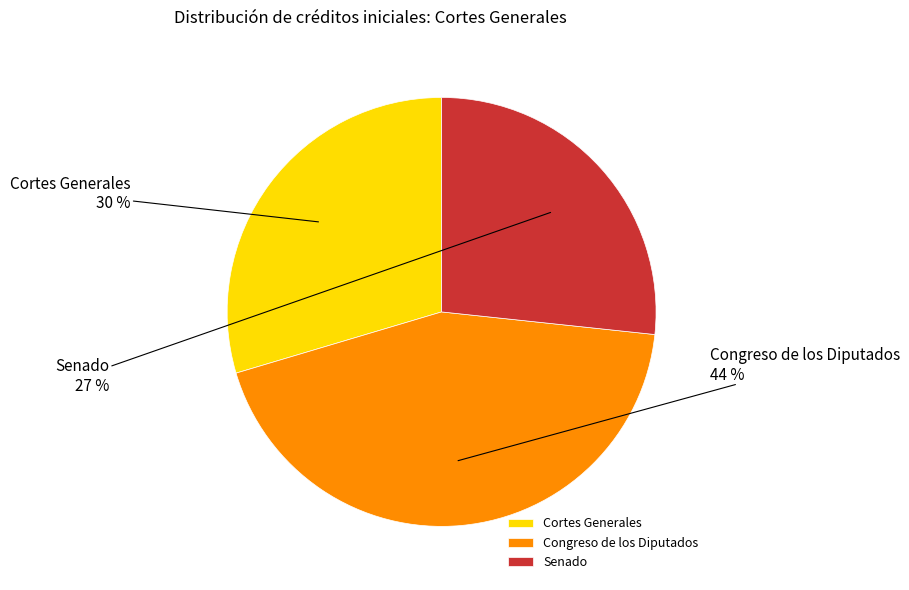

Approximately how many times larger is the value at Cortes Generales compared to Congreso de los Diputados?

0.7